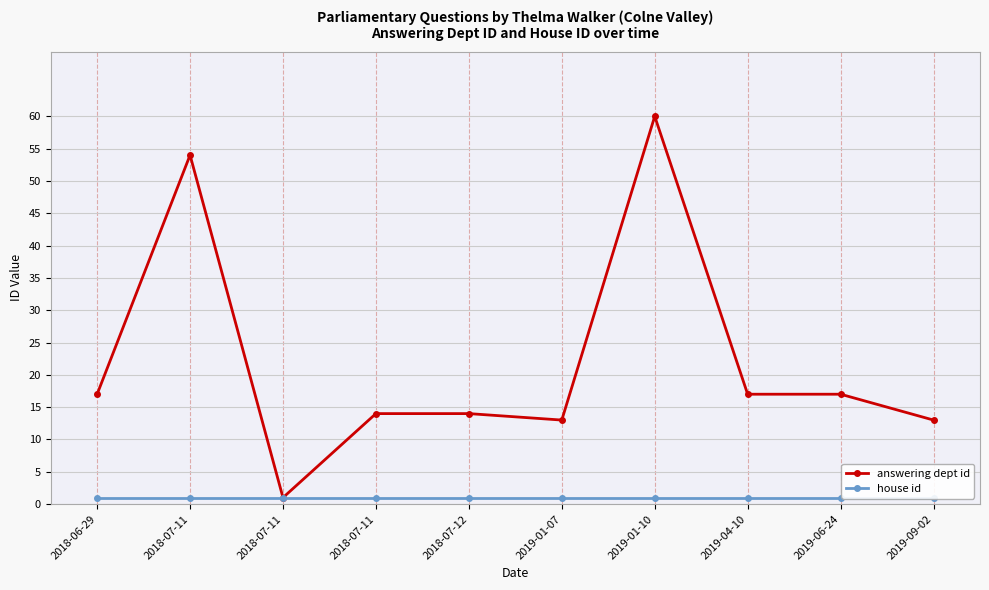

Rank the categories by house id value from highest to lowest.

2018-06-29, 2018-07-11, 2018-07-11, 2018-07-11, 2018-07-12, 2019-01-07, 2019-01-10, 2019-04-10, 2019-06-24, 2019-09-02